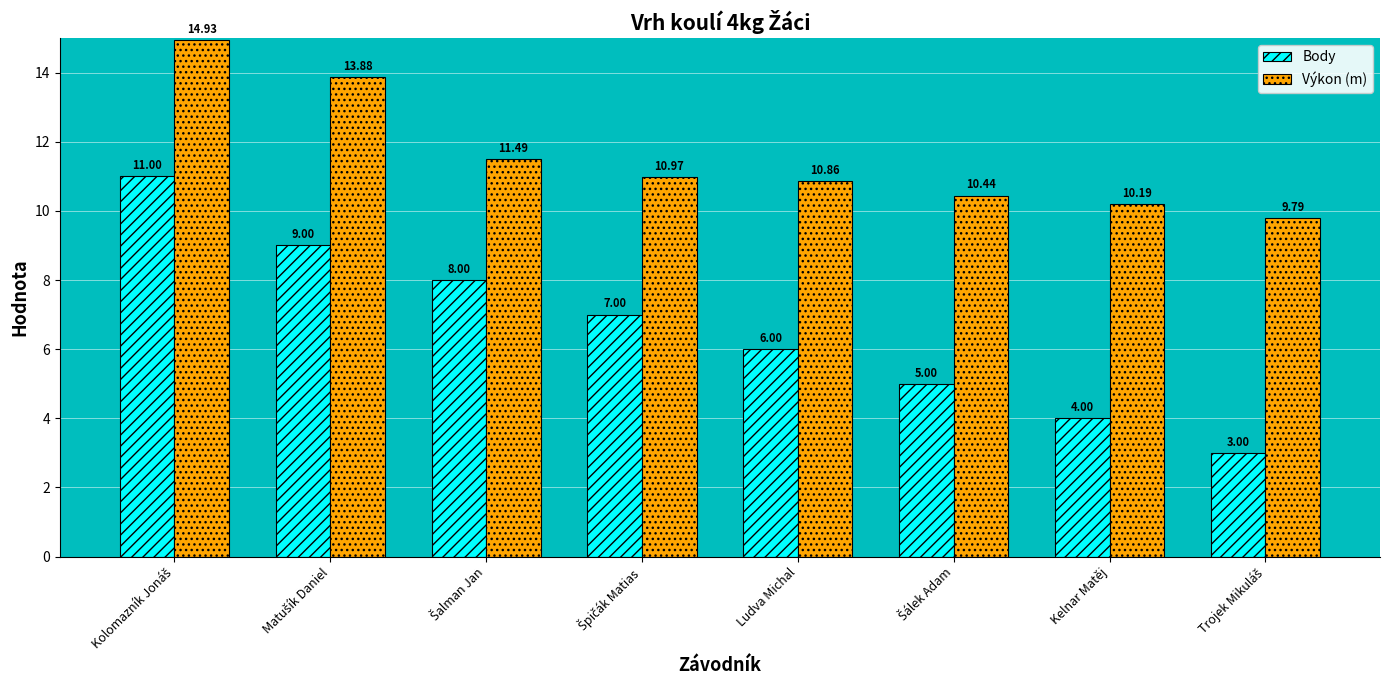

What is the difference between the second highest and minimum values in the Výkon (m) series?

4.1